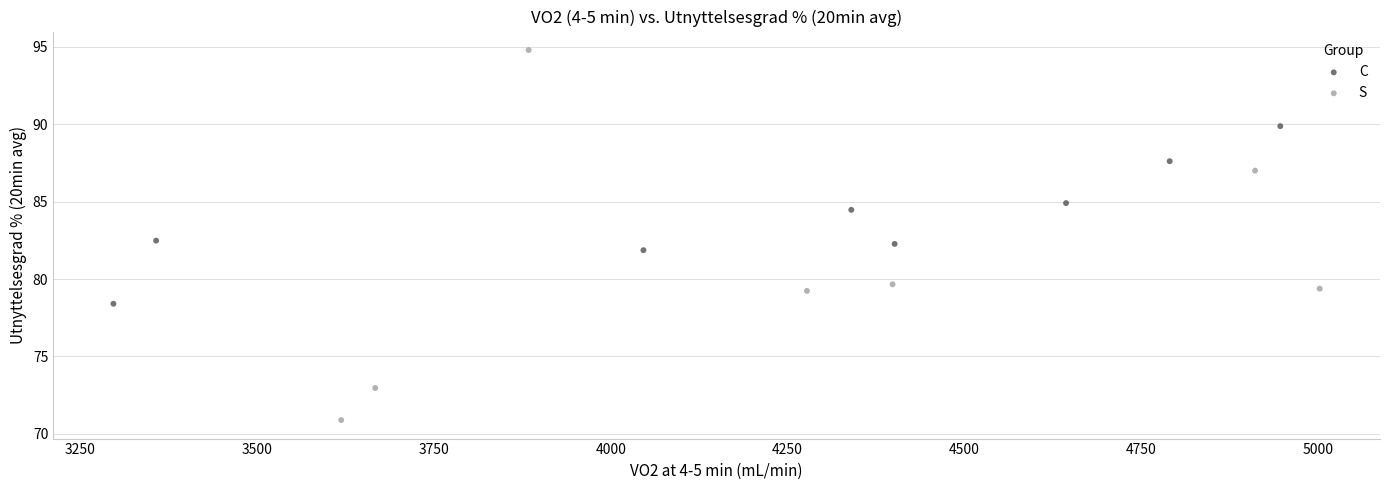

Which series contains the lowest Y value?

S